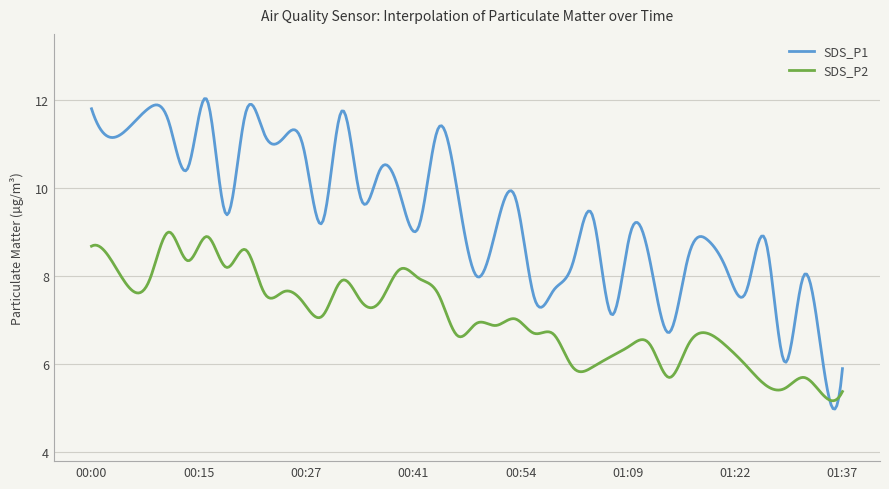

Which series has the largest range (max minus min)?

SDS_P1